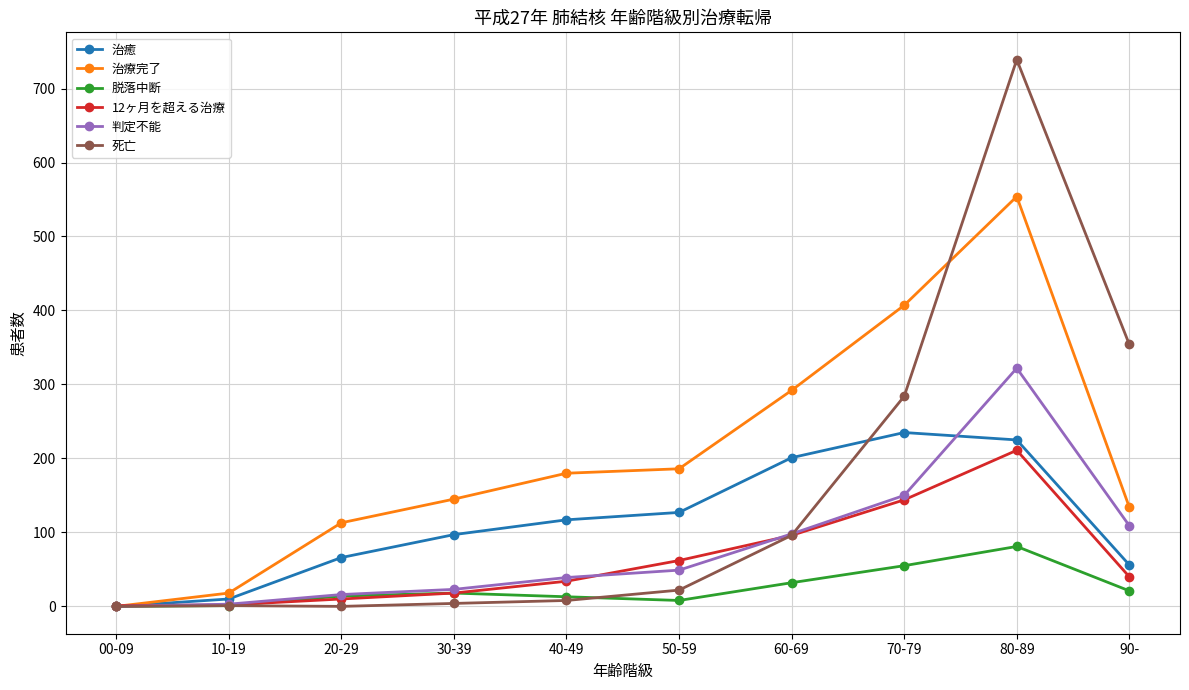

At which category does 判定不能 reach its first local peak?

80-89